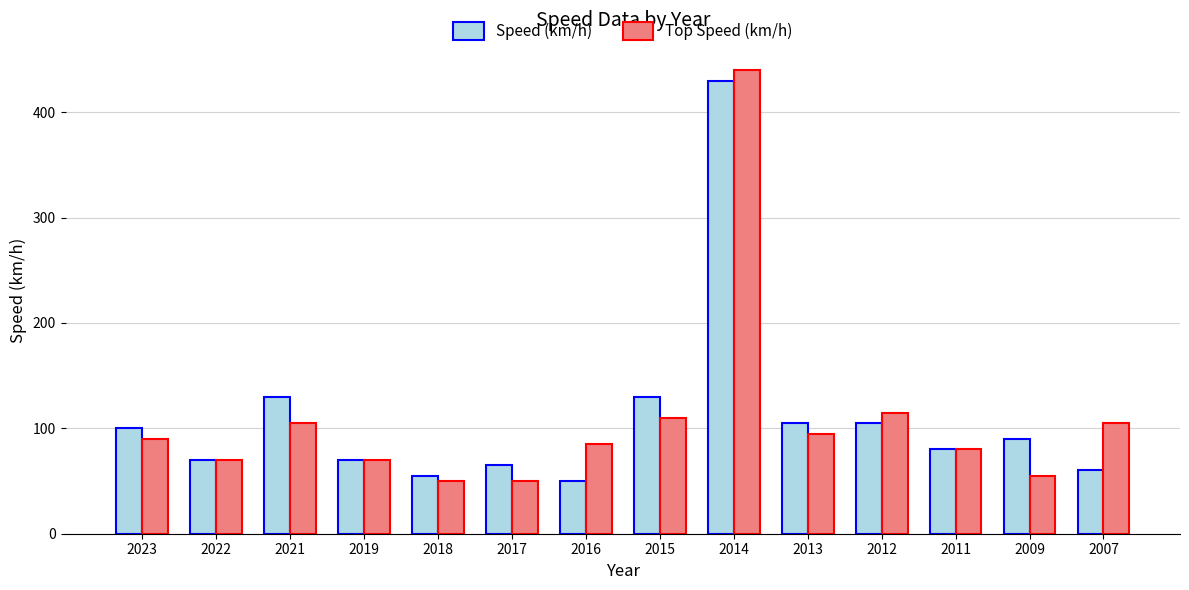

The Speed (km/h) series shows 130 at 2021. True or false?

True